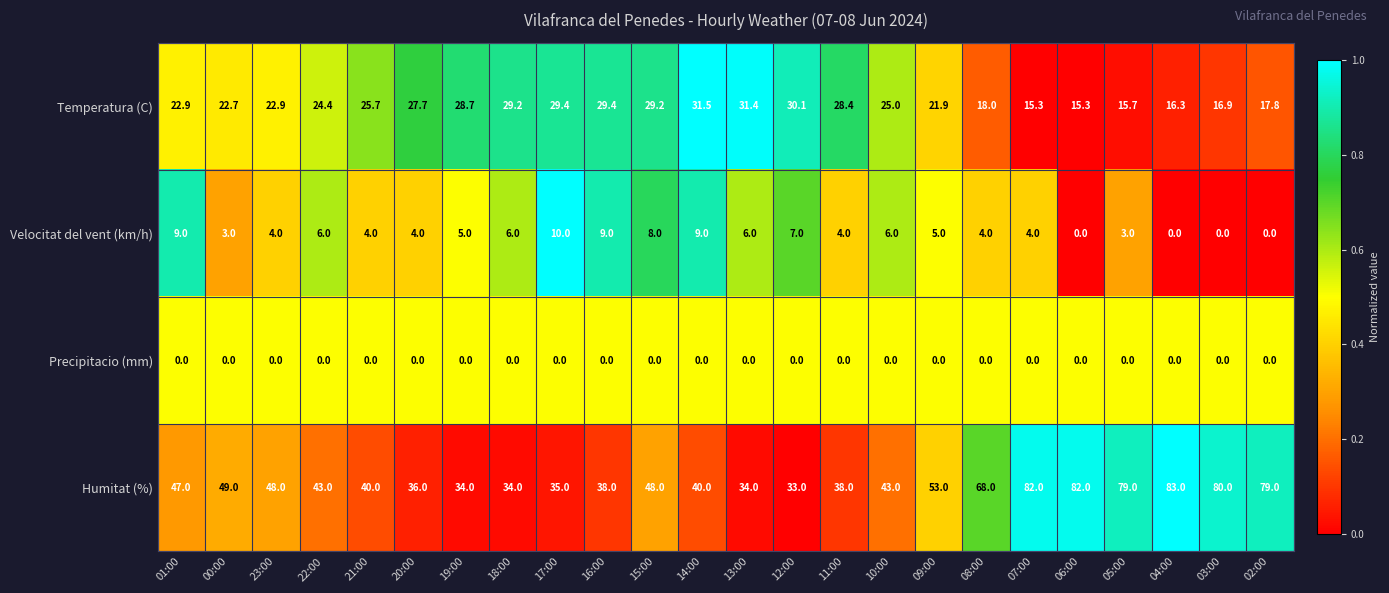

Rank the series at 15:00 from lowest to highest value.

Precipitacio (mm), Velocitat del vent (km/h), Temperatura (C), Humitat (%)